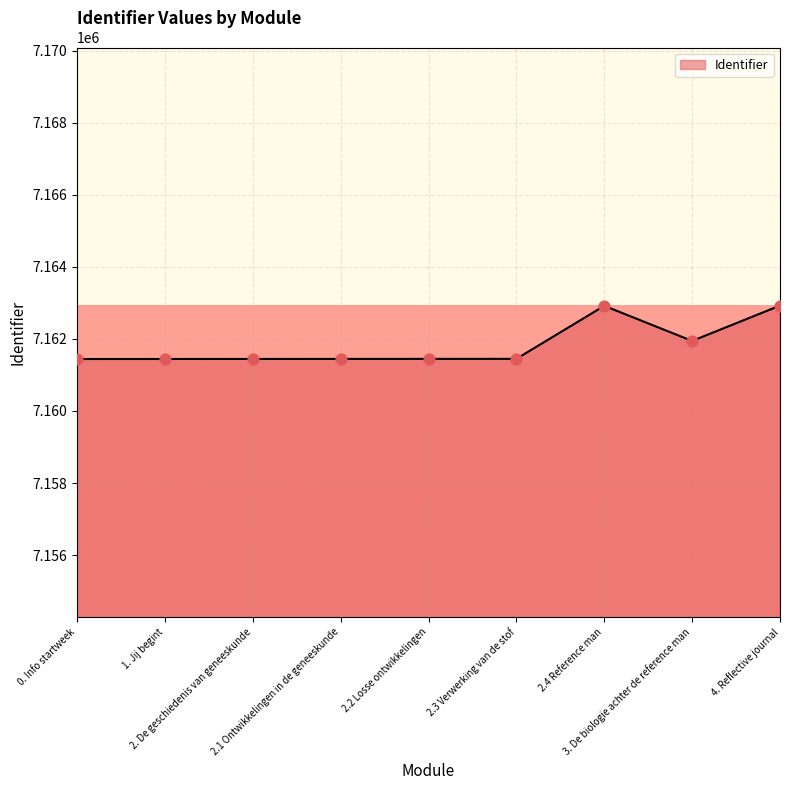

What is the change in value from 2.1 Ontwikkelingen in de geneeskunde to 3. De biologie achter de reference man?

+499